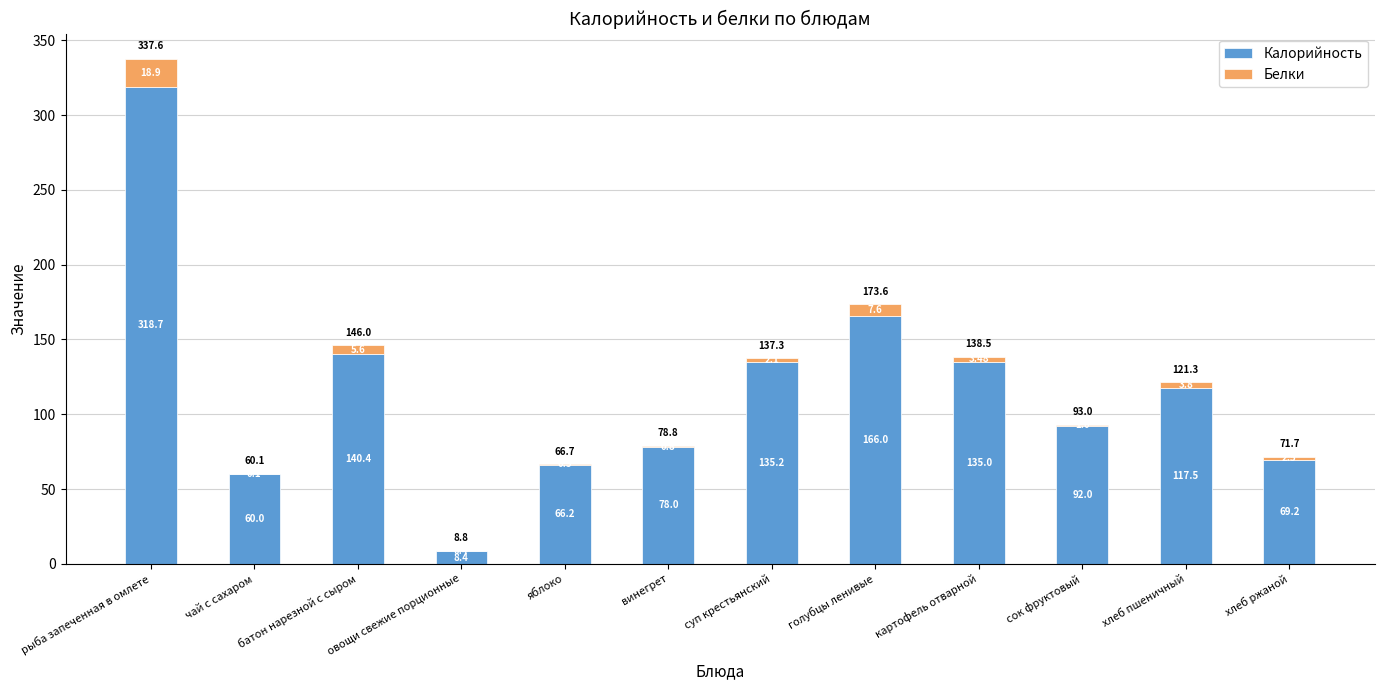

At which label is Калорийность closest to 163?

голубцы ленивые